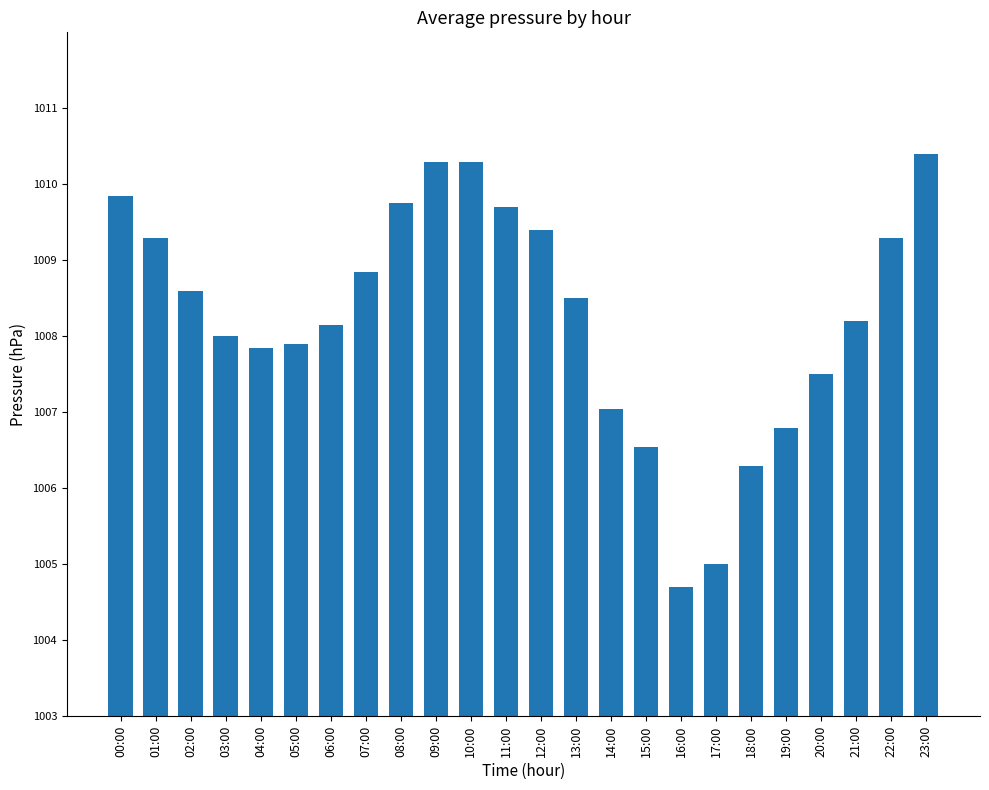

What is the label of the 12th bar from the right?

12:00